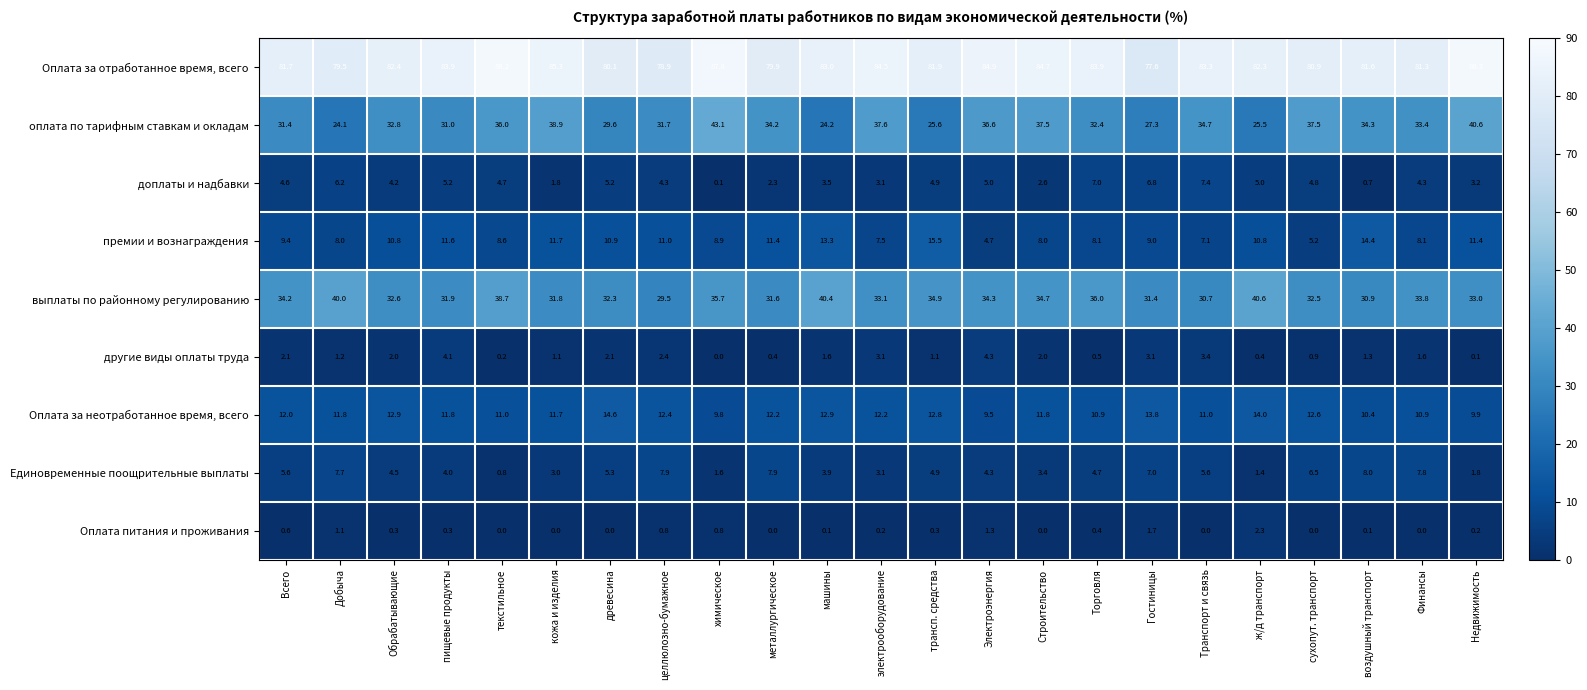

What is the total value across all series at Строительство?

184.7